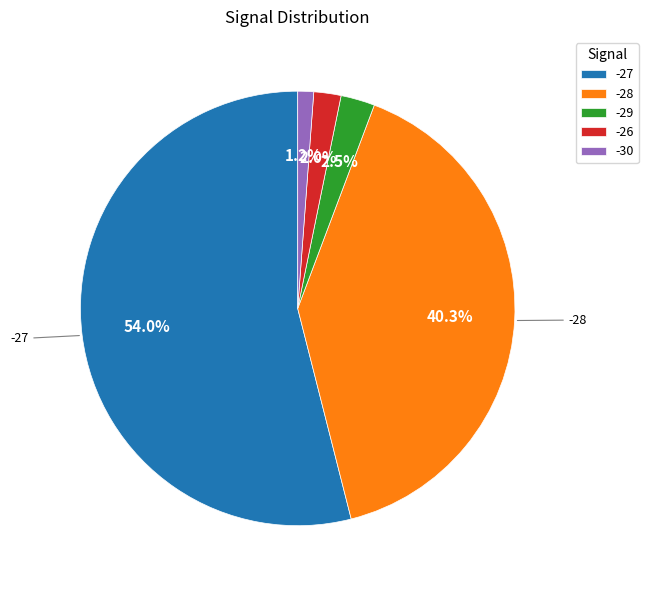

Rank the categories by value from lowest to highest.

-30, -26, -29, -28, -27